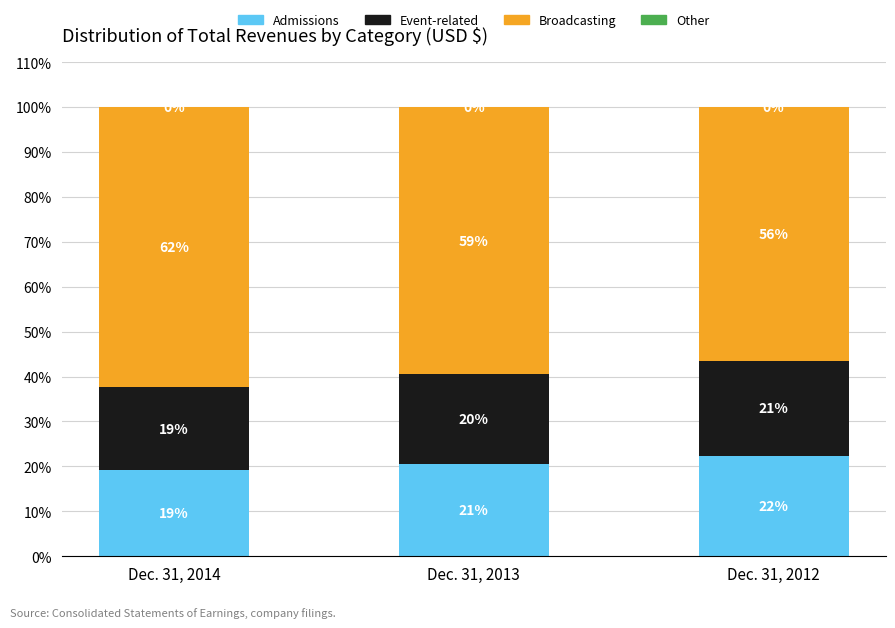

Between Dec. 31, 2012 and Dec. 31, 2013, which is larger?

Dec. 31, 2012